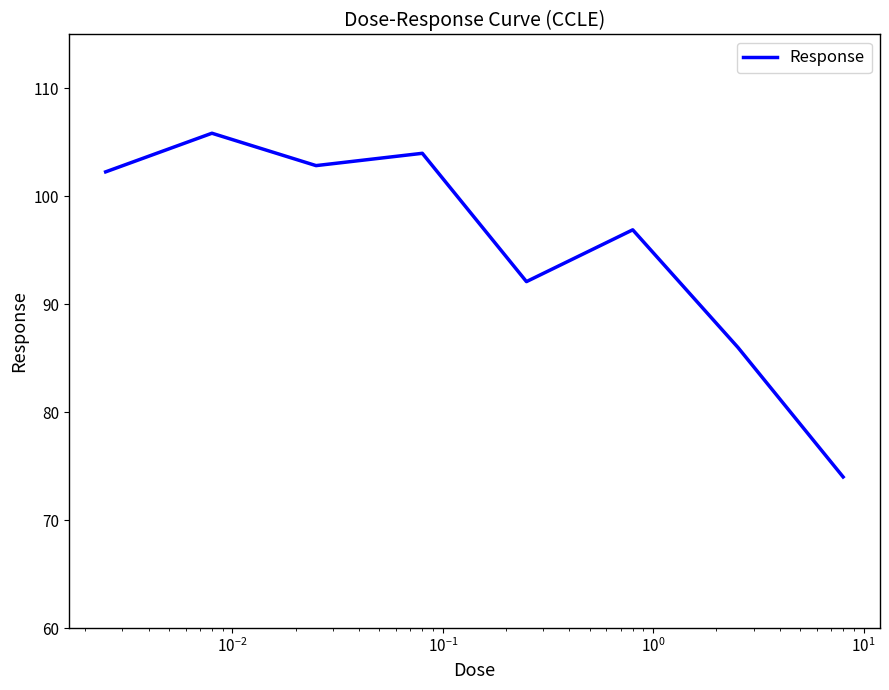

How many lines are shown in the chart?

1